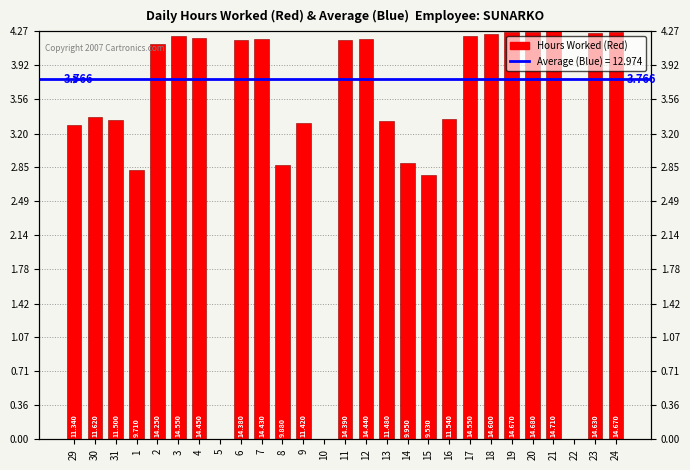

List the labels in order of value, smallest first.

5, 10, 22, 15, 1, 8, 14, 29, 9, 13, 31, 16, 30, 2, 6, 11, 7, 12, 4, 3, 17, 18, 23, 19, 24, 20, 21